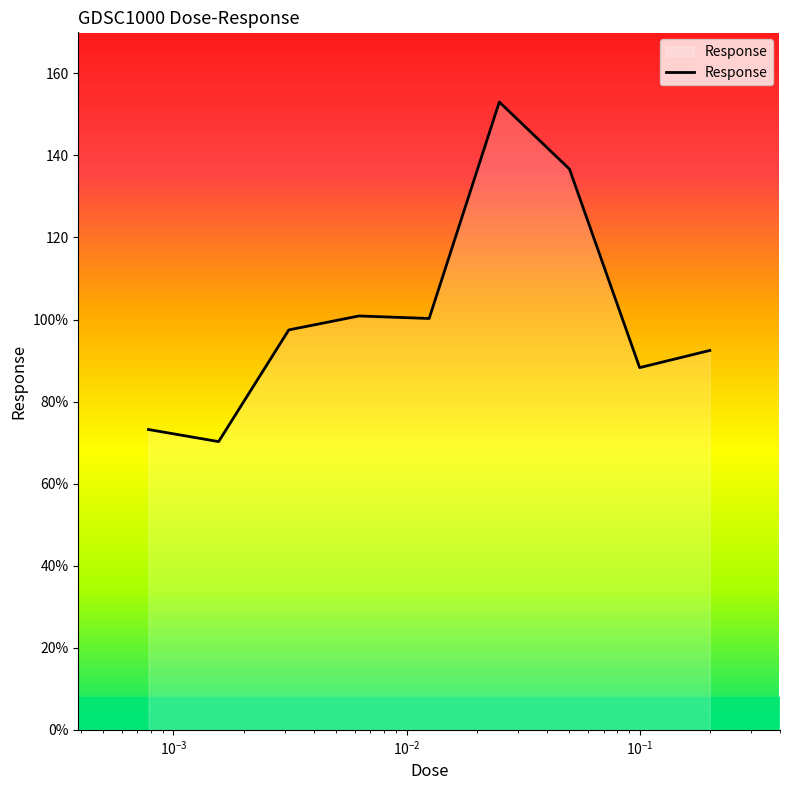

Does the chart display data point markers on the line(s)?

No